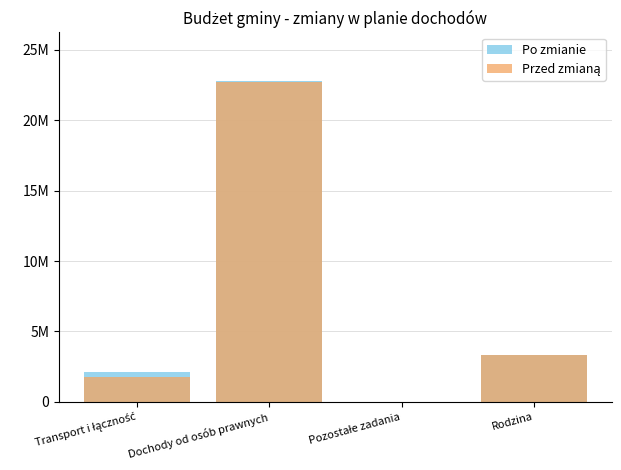

Where is Po zmianie nearest to the value 11417067?

Rodzina